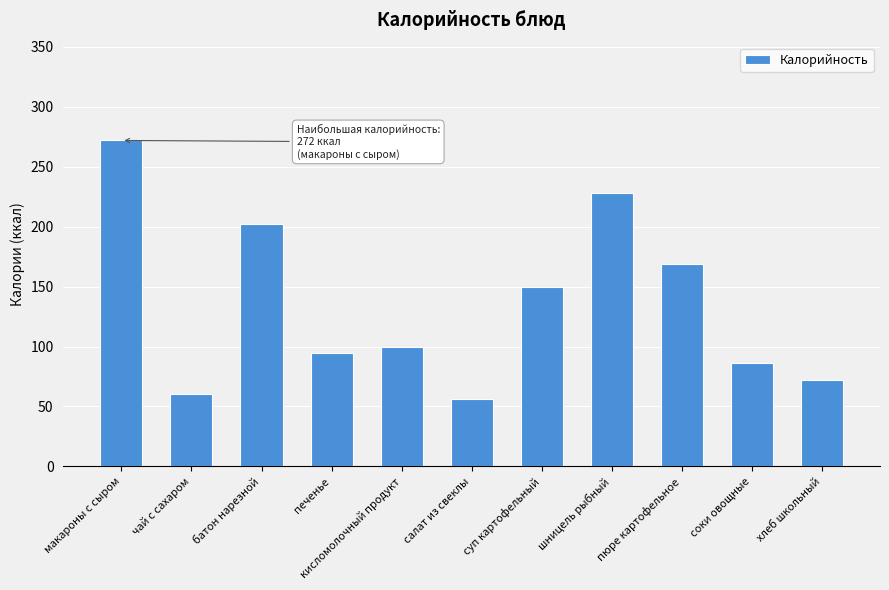

List the labels in order of value, largest first.

макароны с сыром, шницель рыбный, батон нарезной, пюре картофельное, суп картофельный, кисломолочный продукт, печенье, соки овощные, хлеб школьный, чай с сахаром, салат из свеклы